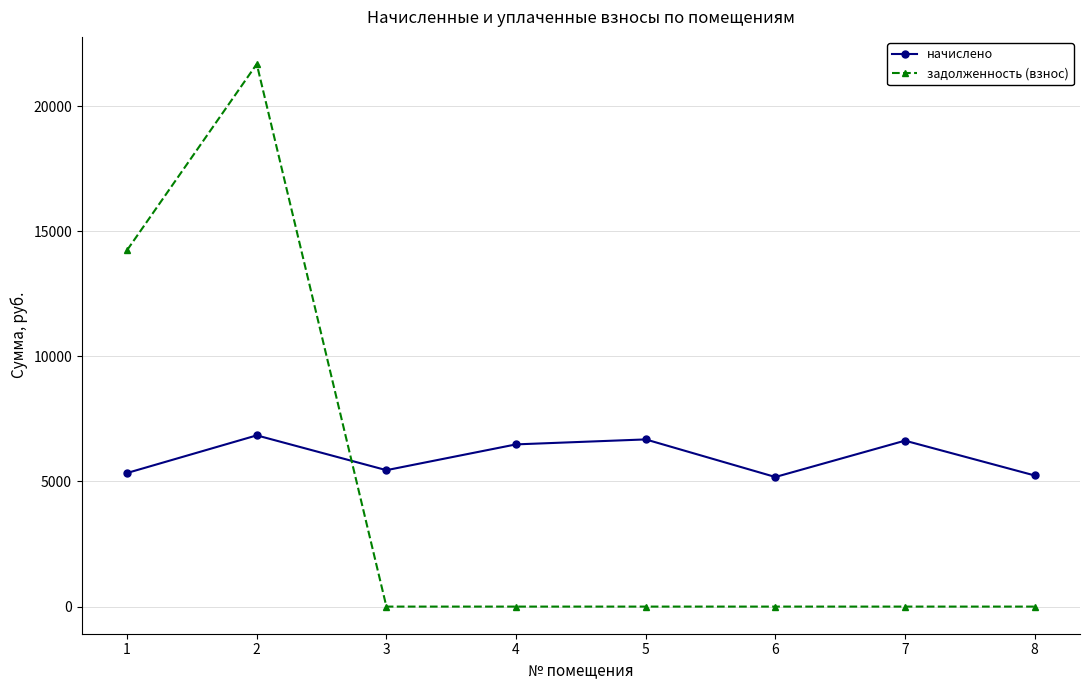

At which category does задолженность (взнос) reach its first local peak?

2